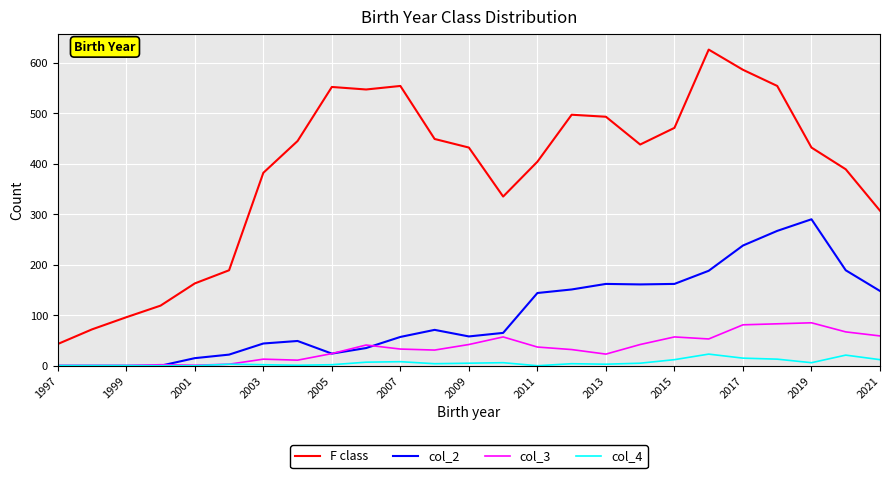

Which series has the widest spread of values?

F class